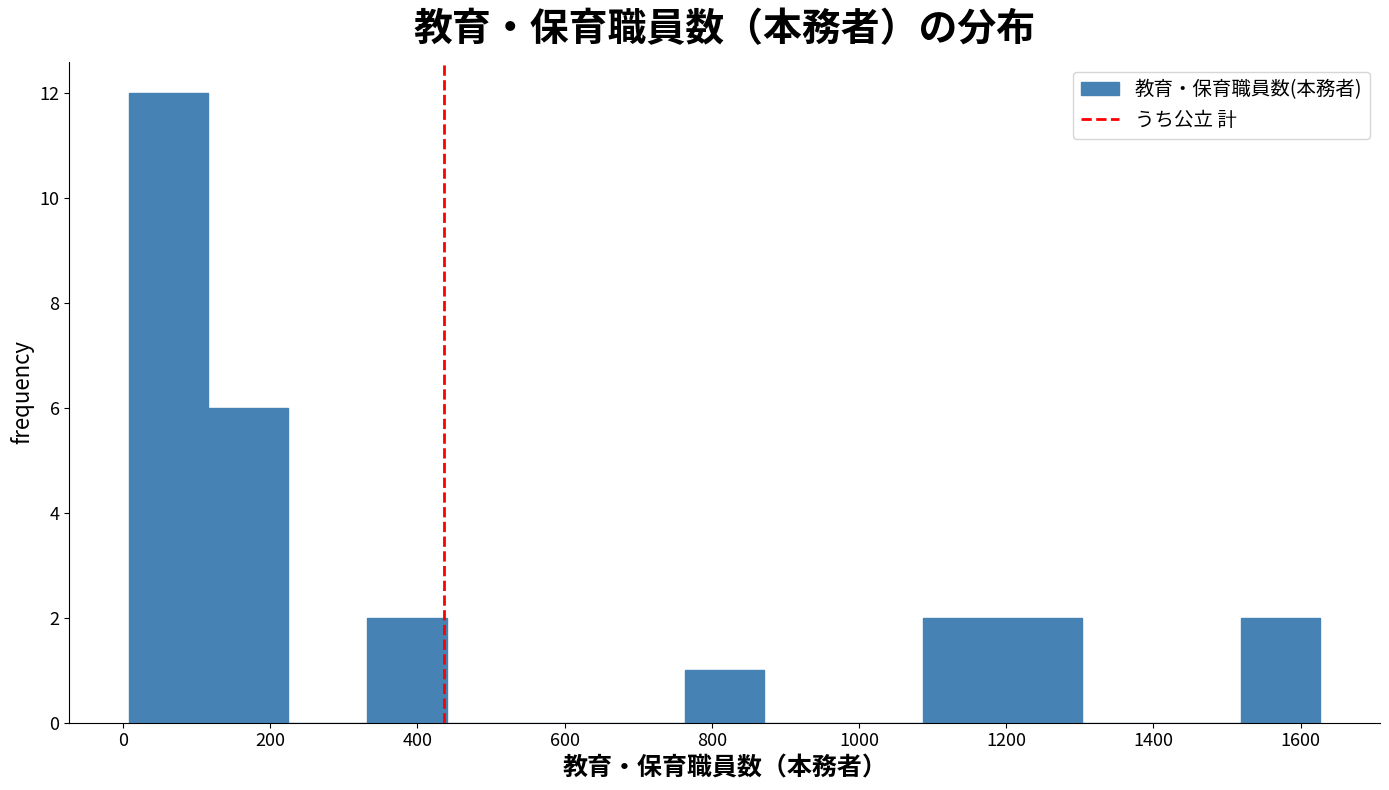

How tall is the bar that spans 1200 to 1300 on the x-axis? Neither the bar edges nor the heights are printed on the chart, so give them approximately, as read against the axes.

2